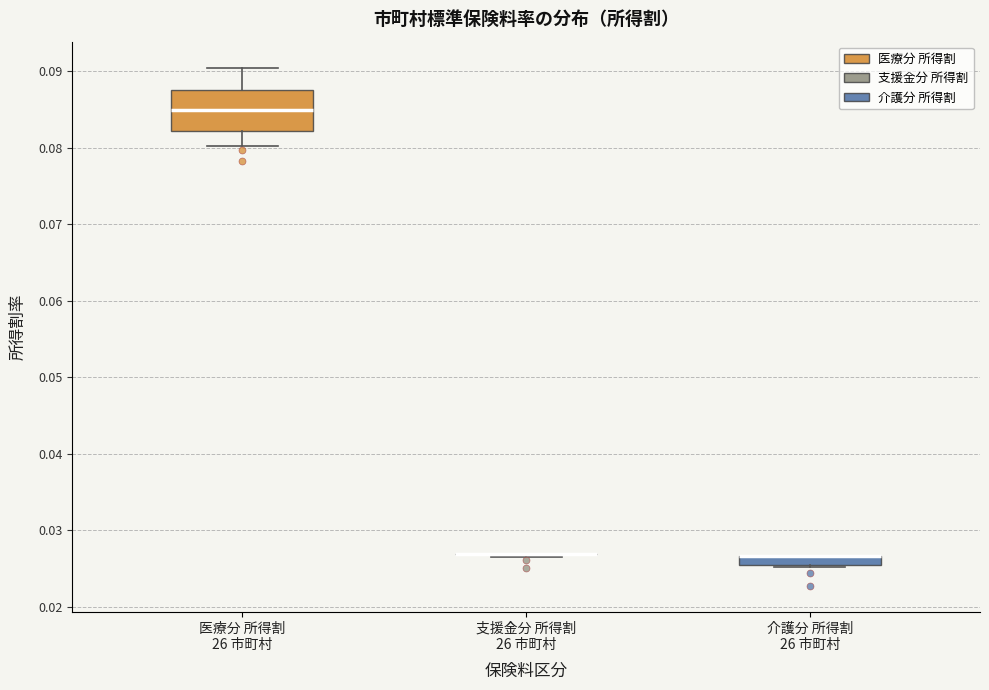

Where does the median line of the box for 医療分 所得割 26 市町村 sit on the y-axis? The values are not printed on the chart, so give them approximately, as read against the axis.

0.085